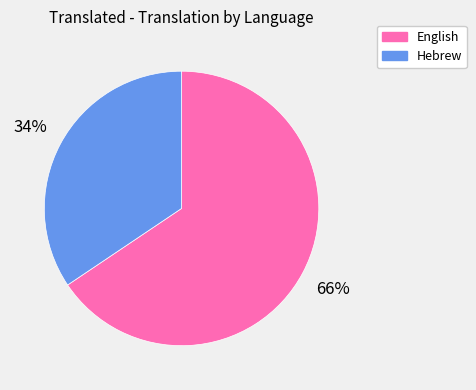

True or false: Hebrew accounts for 34% of the total.

True